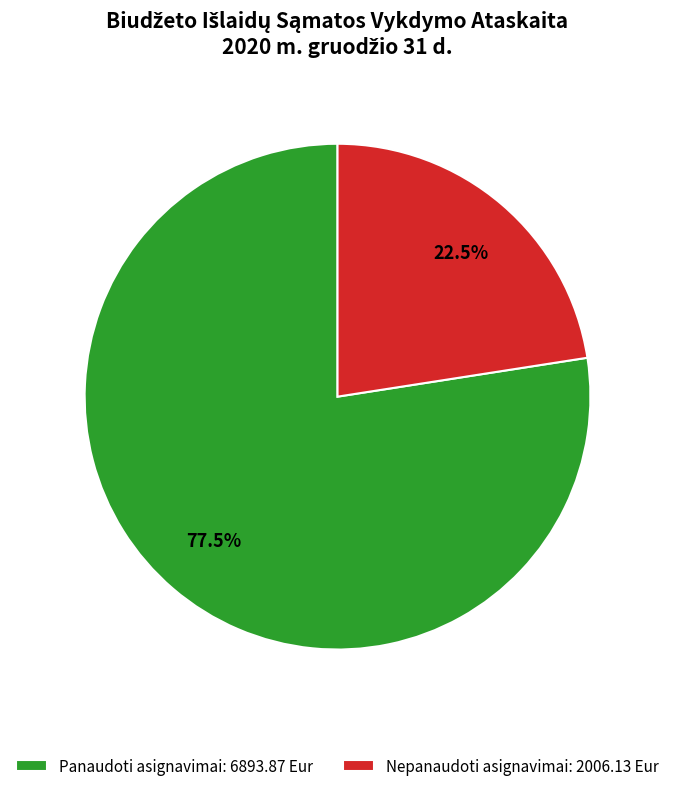

Rank the categories by value from highest to lowest.

Panaudoti asignavimai: 6893.87 Eur, Nepanaudoti asignavimai: 2006.13 Eur